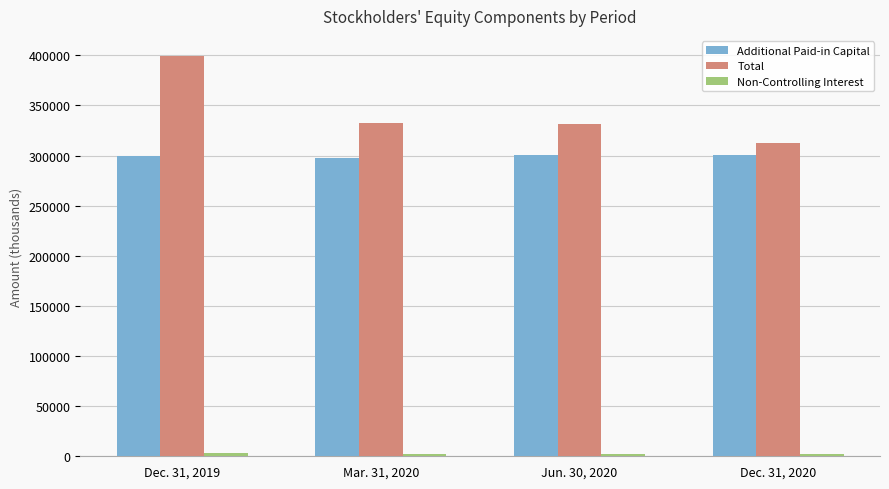

At which label does Total first exceed 332294?

Dec. 31, 2019